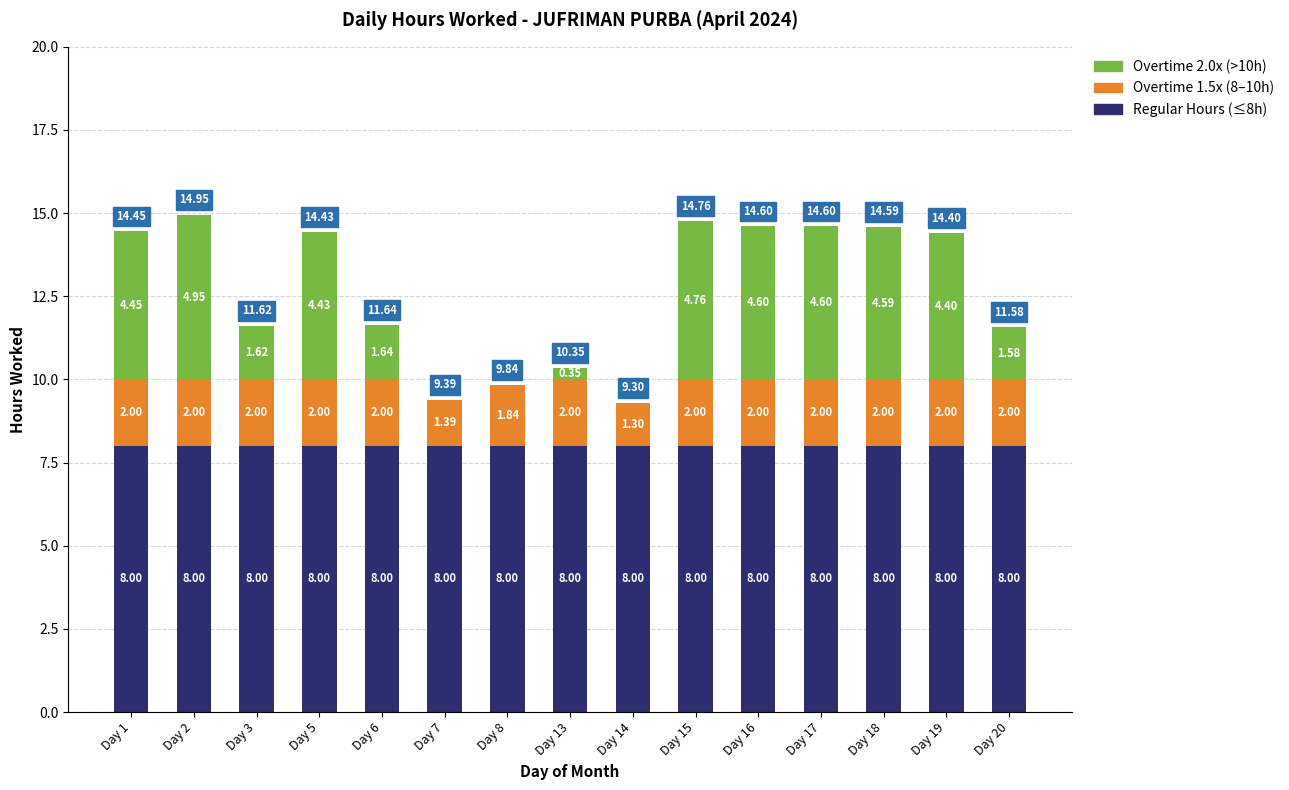

What is the sum of all Regular Hours (≤8h) values?

120.0